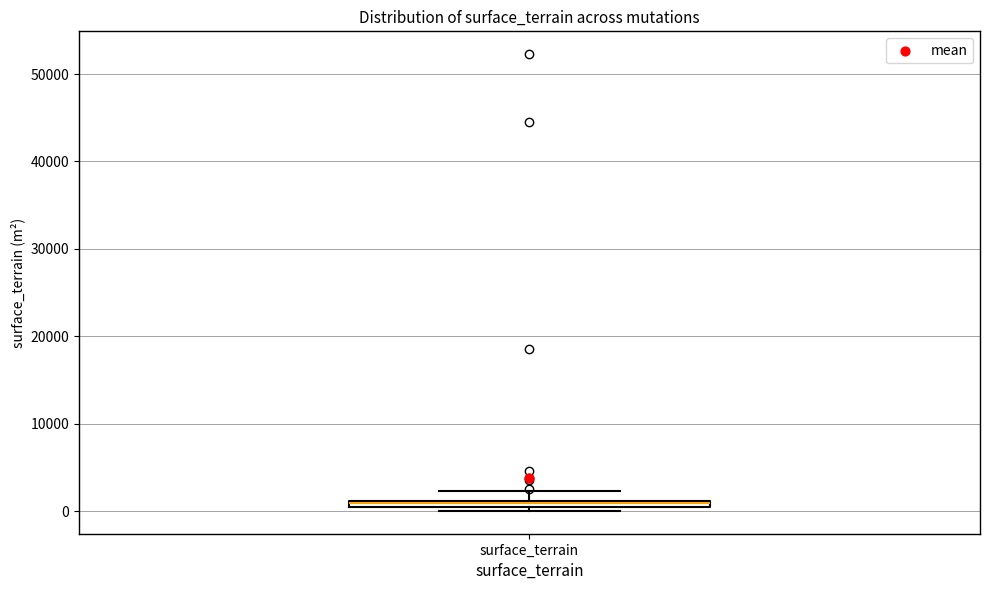

Where is the lower edge of the box for surface_terrain on the y-axis? The values are not printed on the chart, so give them approximately, as read against the axis.

0